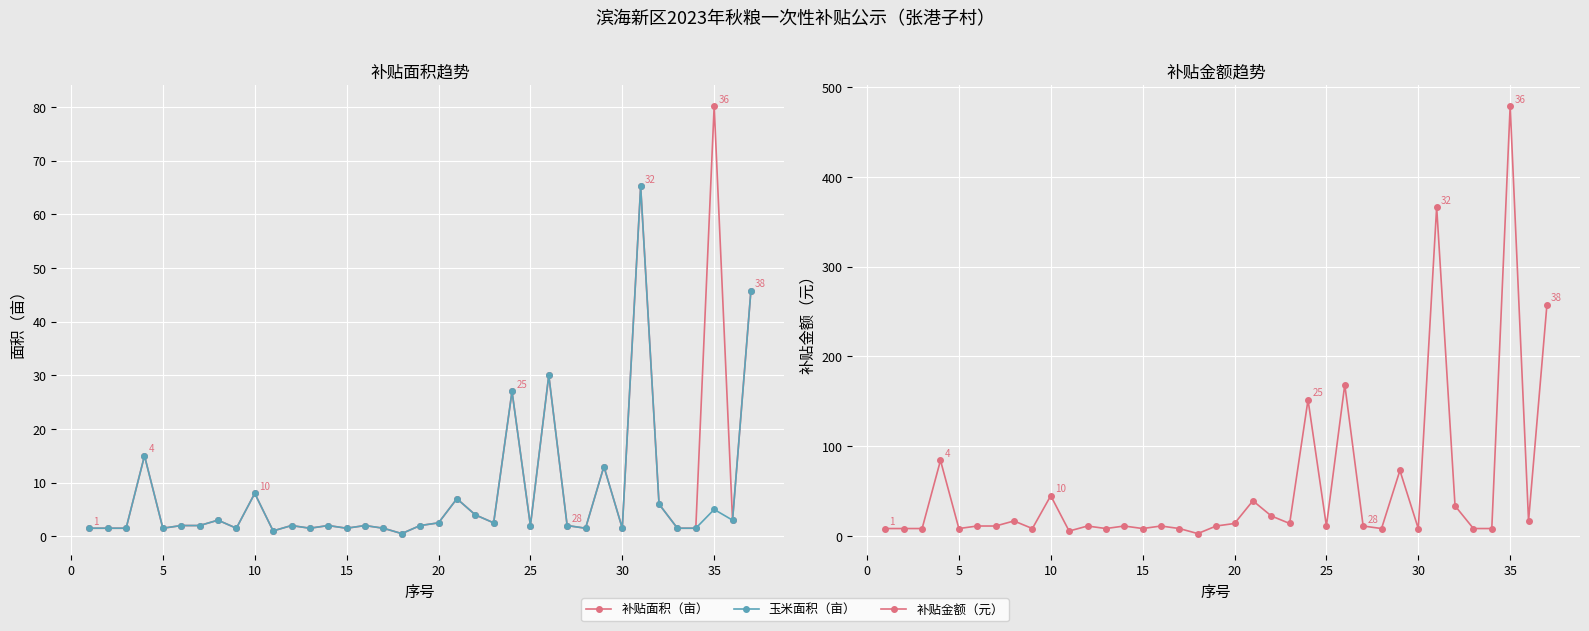

What are all the series names shown in the legend?

补贴面积（亩）, 玉米面积（亩）, 补贴金额（元）